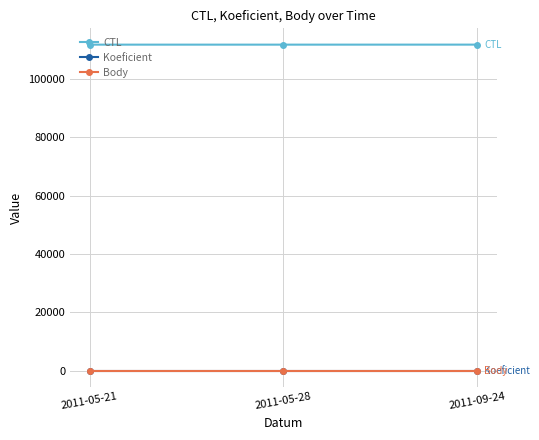

Which series changed the most between 2011-05-21 and 2011-09-24?

CTL